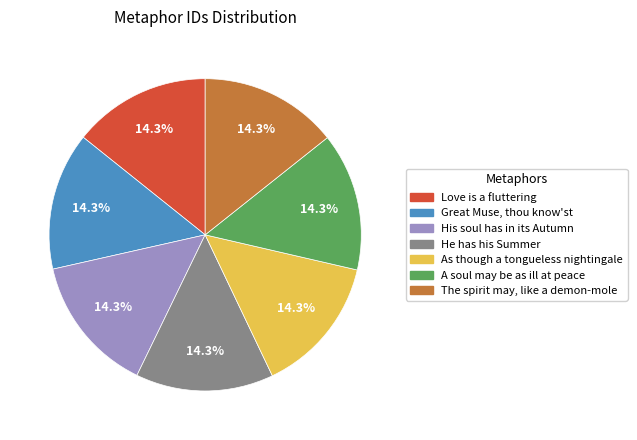

Does any single category account for the majority?

No